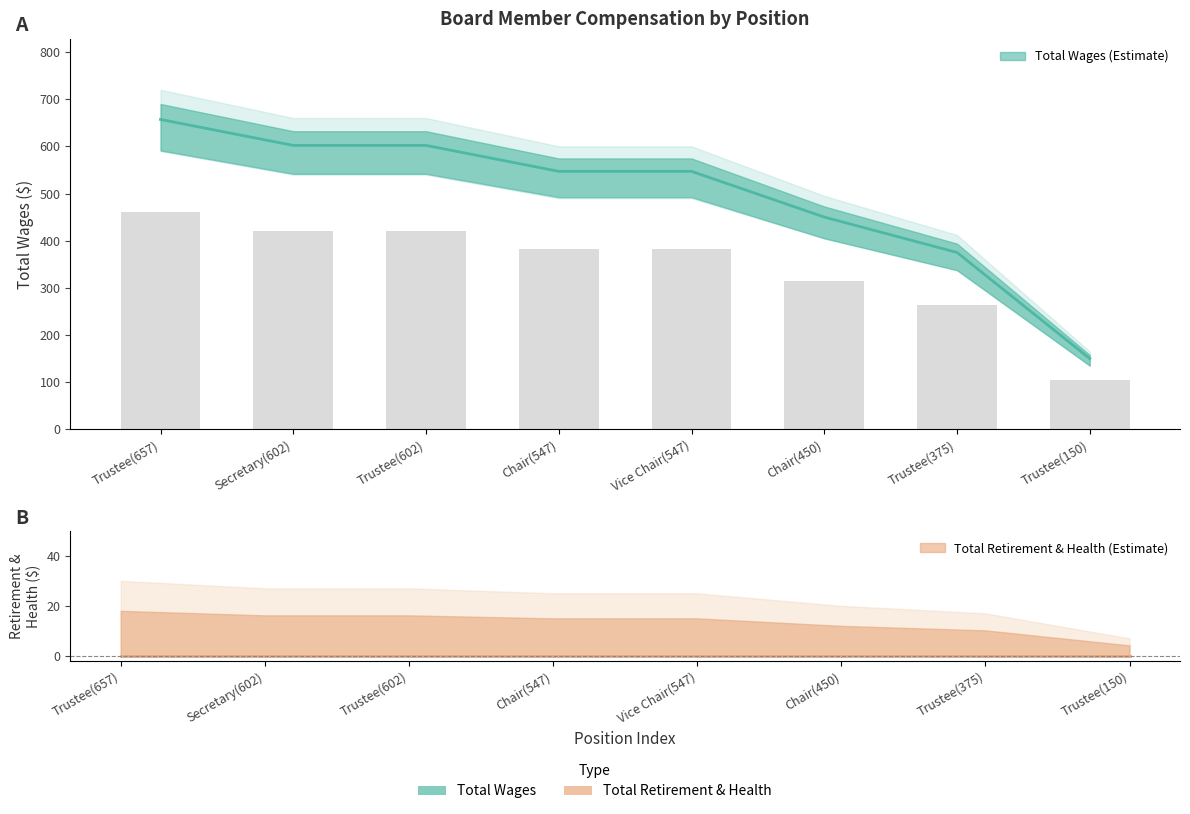

Does the chart contain any negative values?

No